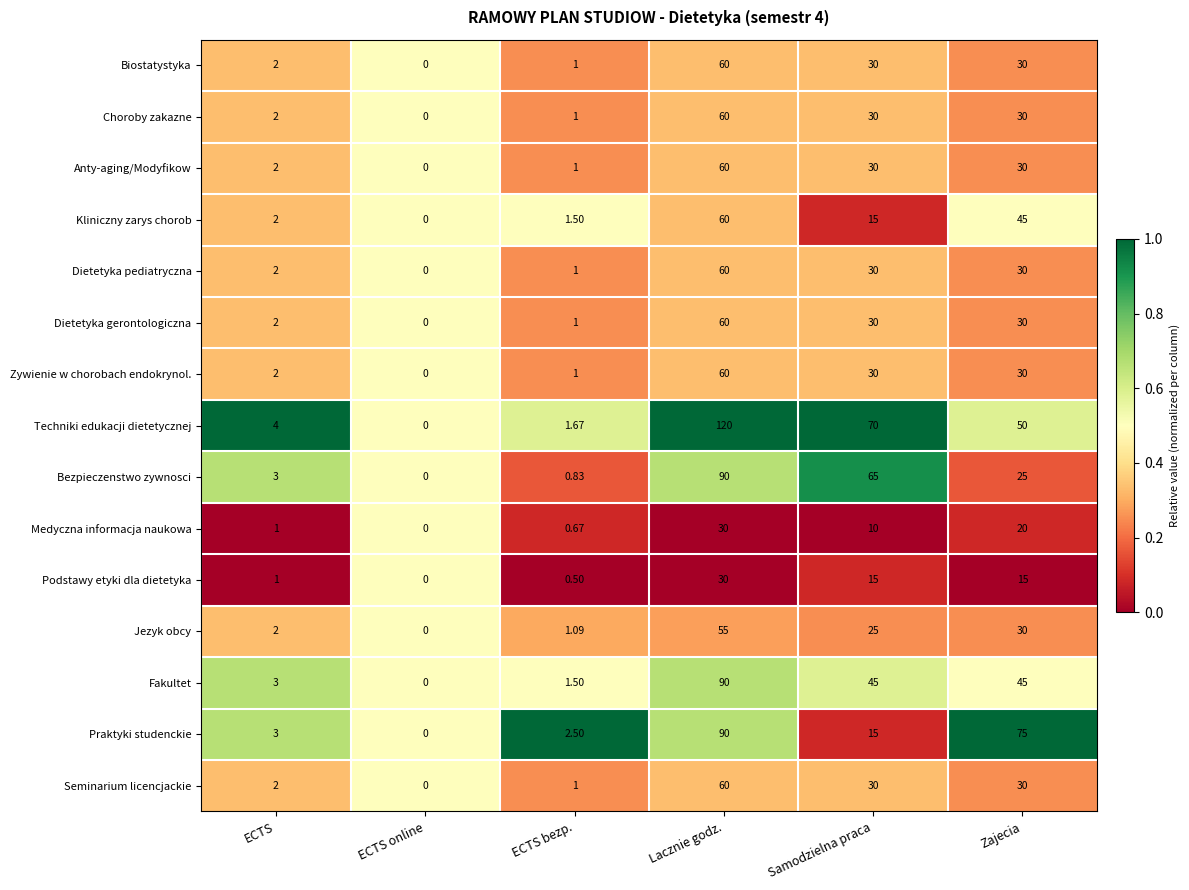

At which category is the sum across all series the highest?

Lacznie godz.